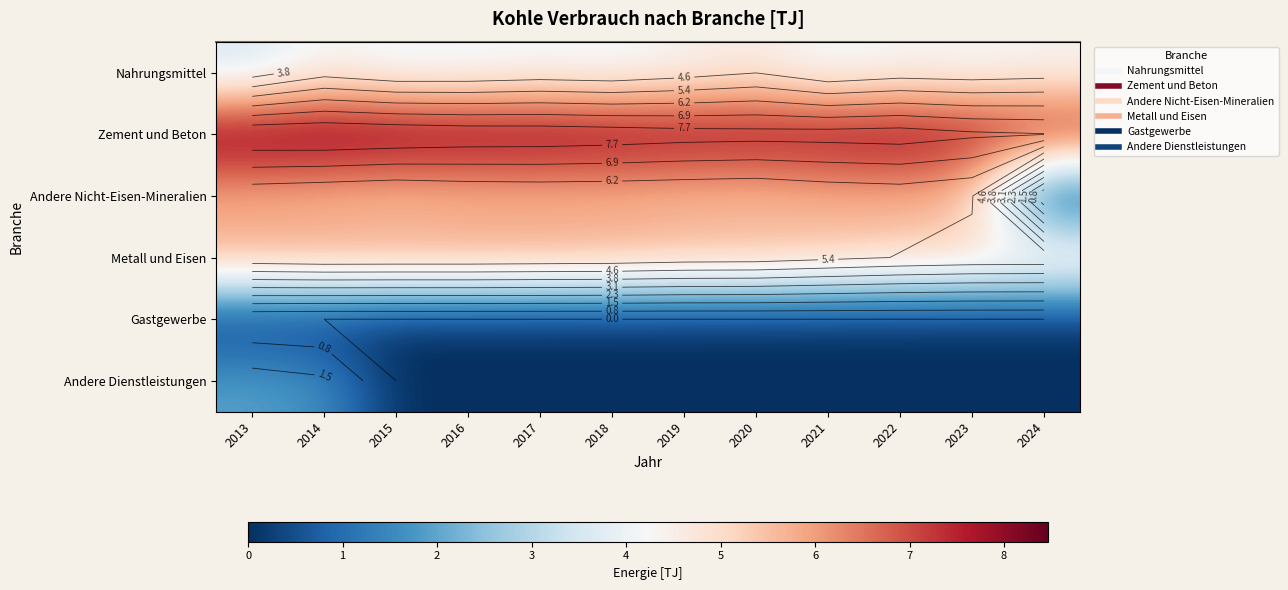

Which category has the lowest value across all series?

2024